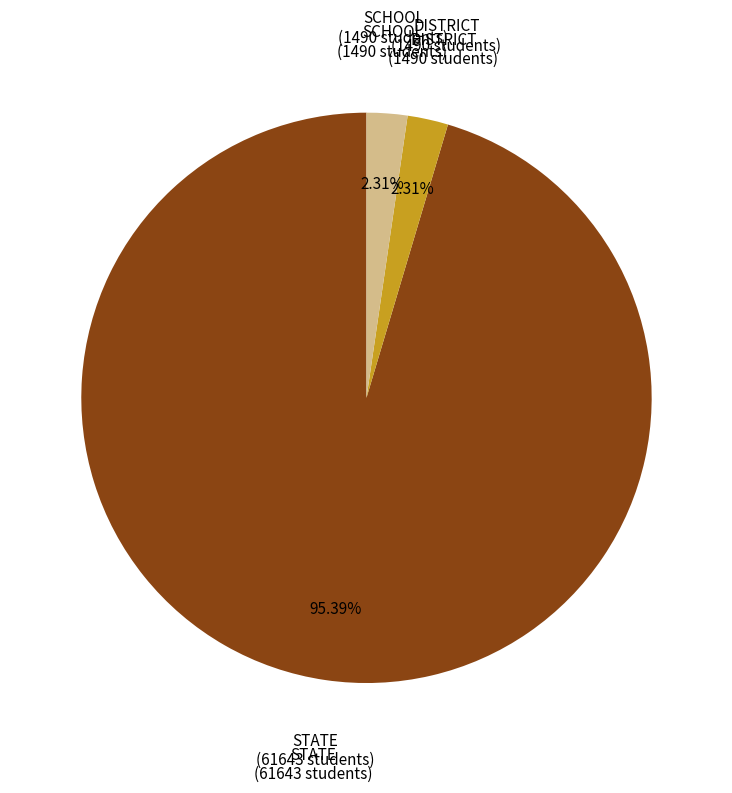

Is there any slice that represents more than half of the pie?

Yes